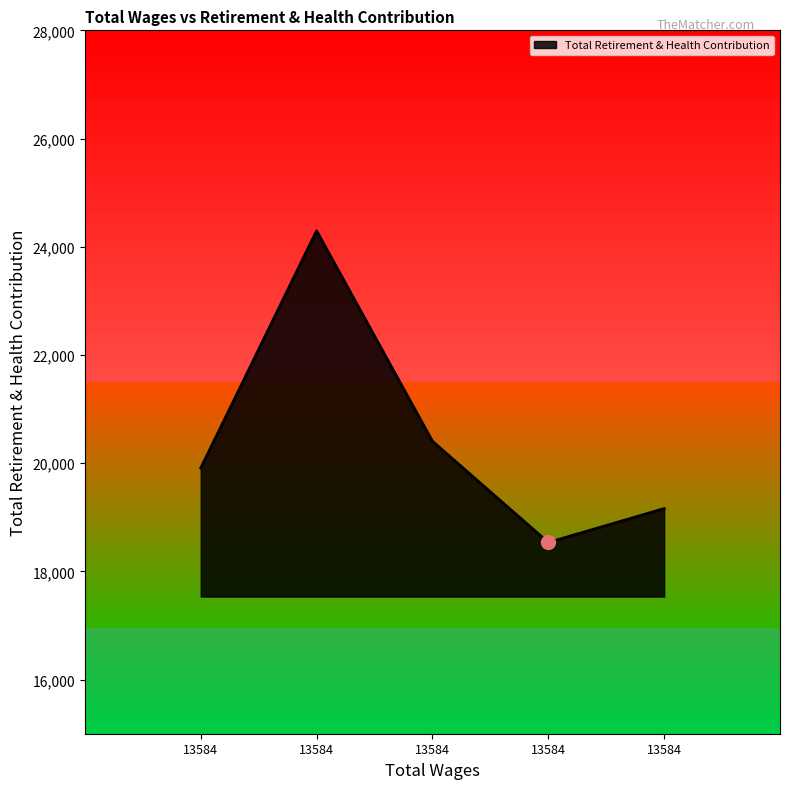

Where is the first local maximum?

13584.0